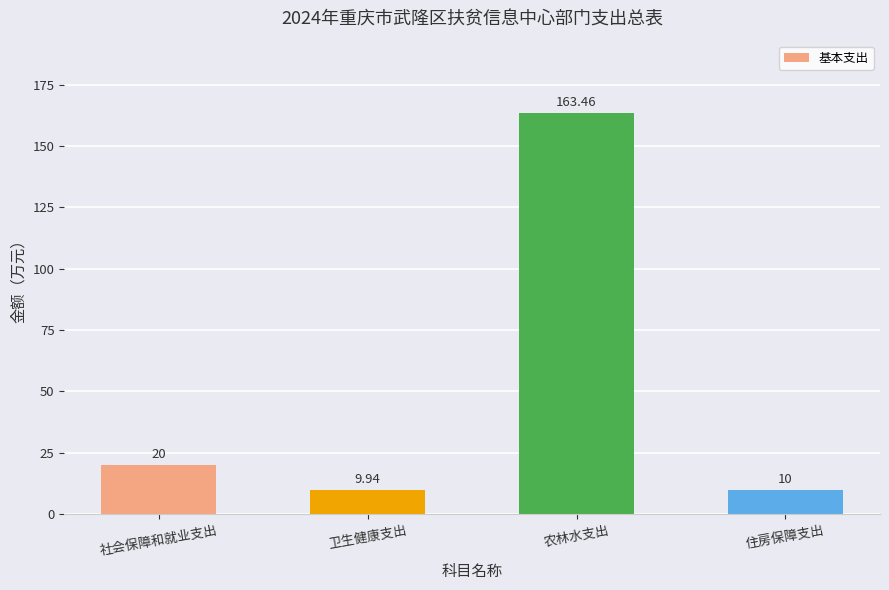

Approximately how many times larger is the value at 社会保障和就业支出 compared to 农林水支出?

0.1